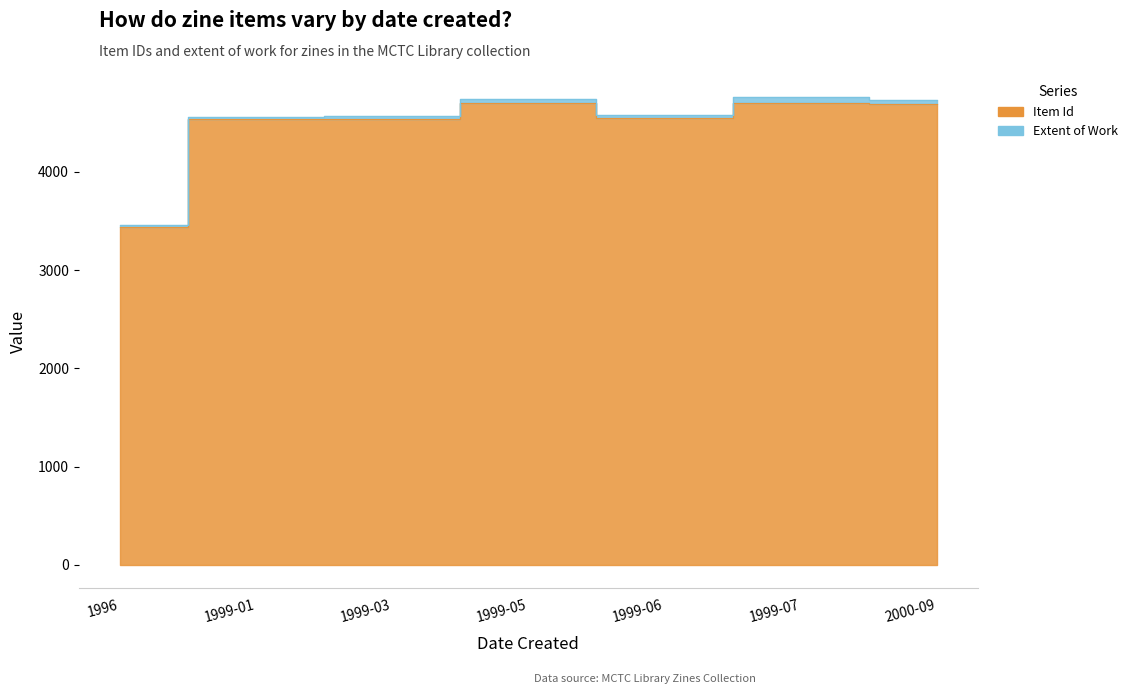

What position from the right is 1996?

7